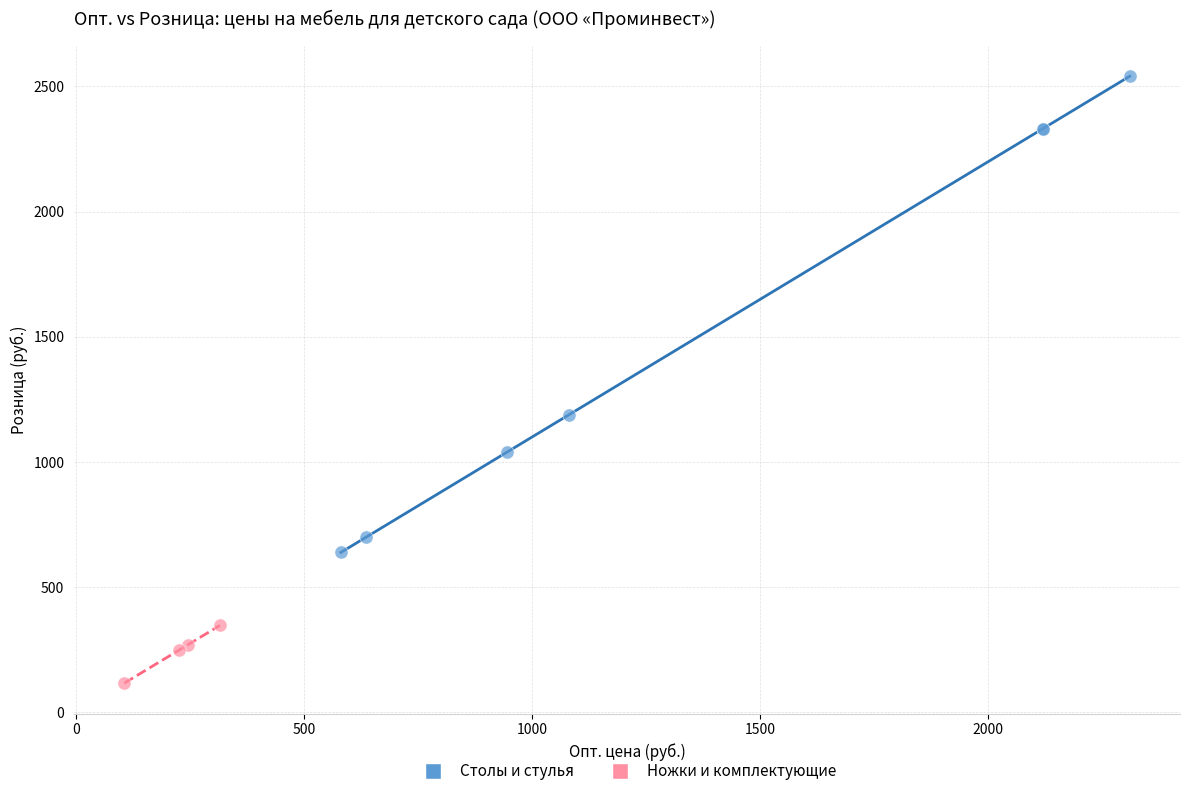

Which series has the widest spread of Y values?

Столы и стулья